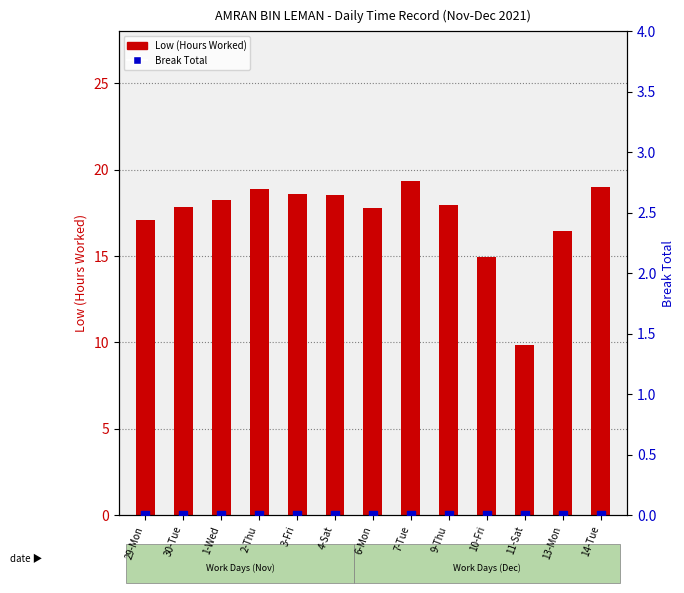

At how many categories does at least one series exceed 14?

12